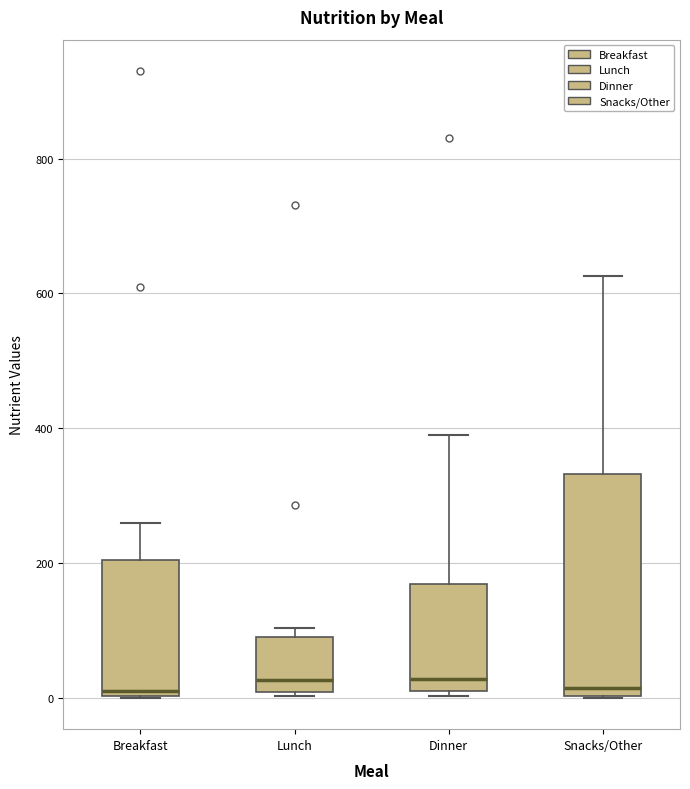

Reading left to right, read every box against the y-axis: the position of its median line, the range the box covers, and the ends of its whiskers. The values are not printed on the chart, so give them approximately, as read against the axis.

Breakfast: median 20, box 0 to 200, whiskers 0 to 260
Lunch: median 20, box 0 to 100, whiskers 0 (just below the box's lower edge) to 100 (just above the box's upper edge)
Dinner: median 20 (just above the box's lower edge), box 20 to 160, whiskers 0 to 400
Snacks/Other: median 20, box 0 to 340, whiskers 0 to 620